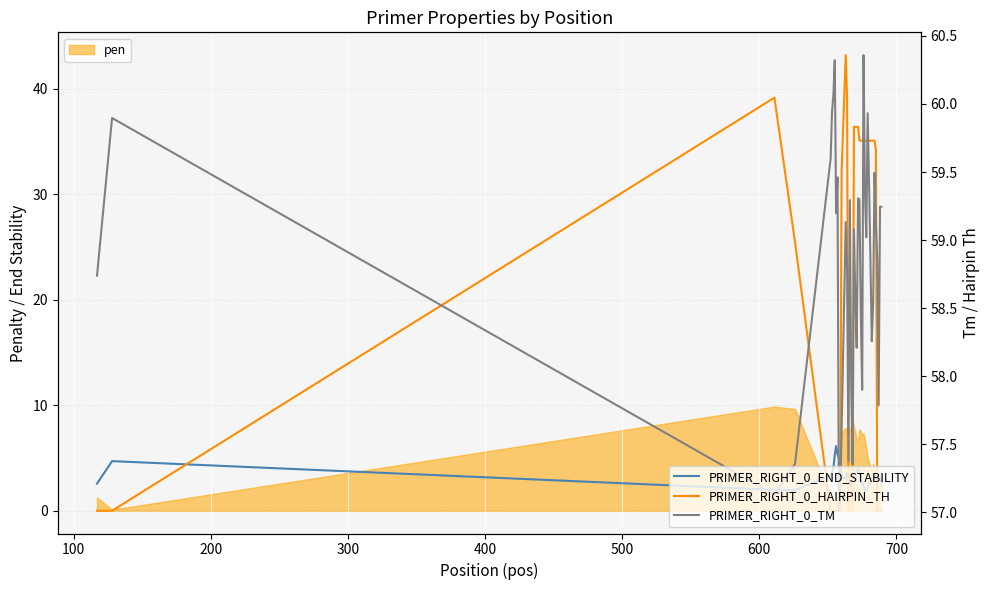

True or false: PRIMER_RIGHT_0_TM has a value of 30.1 at 500.

False